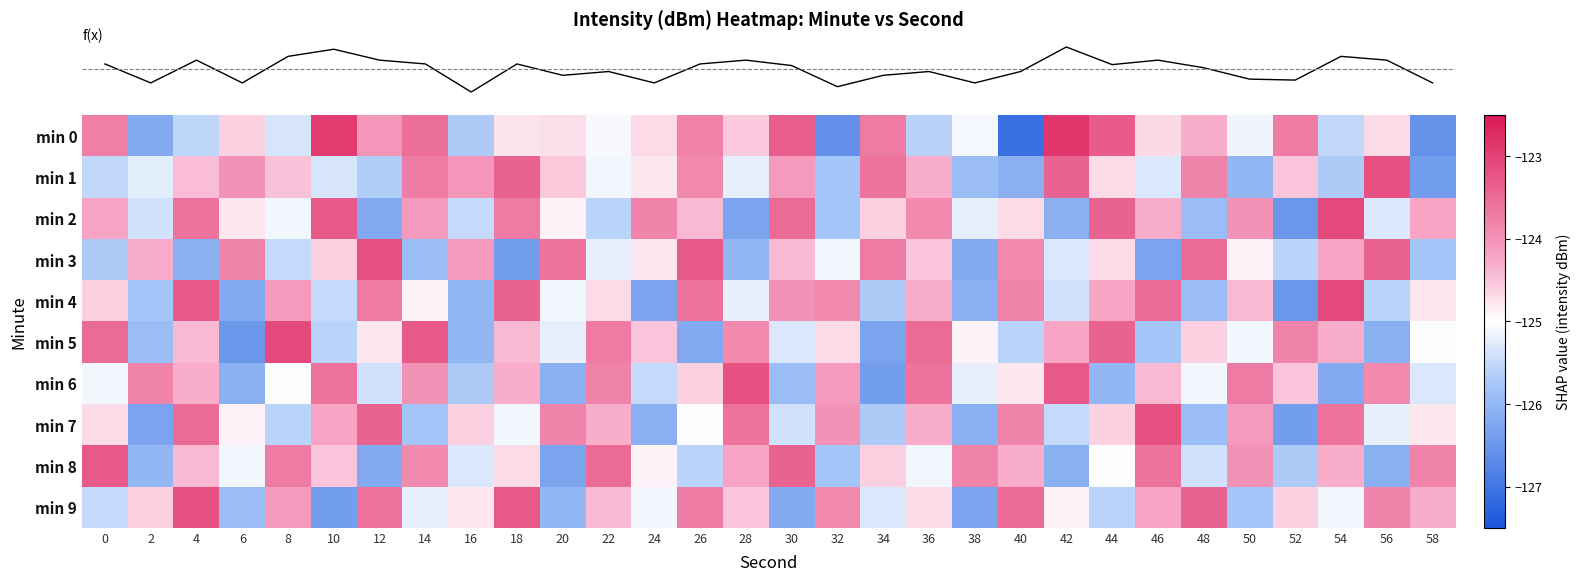

Which series changed the most between 20 and 22?

row_8